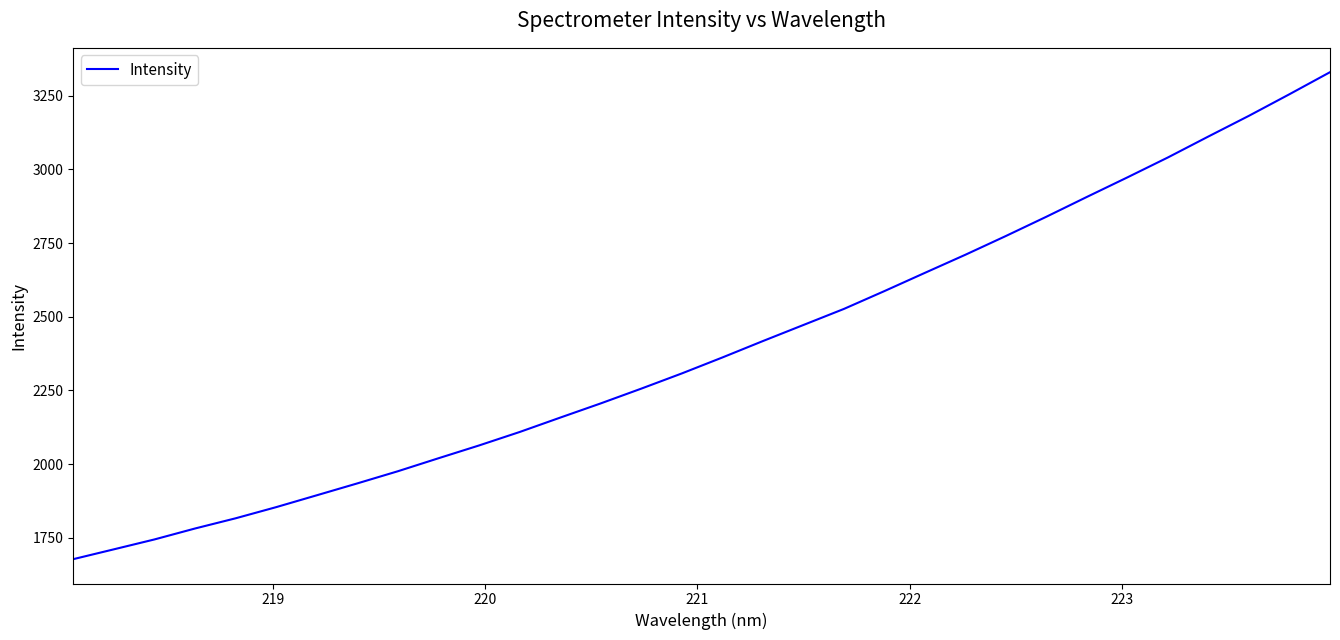

Reading left to right, transcribe all the data shown in this chart.

1678.2	1711.5	1745.0	1782.1	1816.7	1854.5	1894.7	1935.1	1976.3	2020.3	2063.6	2109.2	2158.0	2206.2	2256.3	2307.8	2361.9	2417.5	2472.1	2526.5	2587.1	2649.0	2710.4	2774.0	2839.3	2906.5	2972.8	3040.3	3111.4	3181.4	3254.6	3329.2